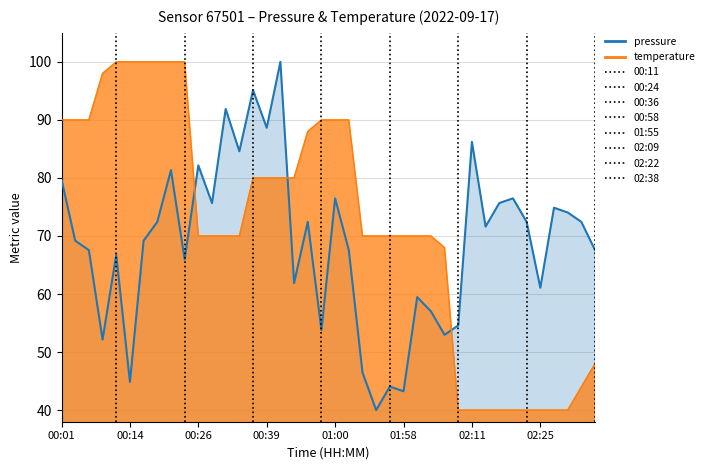

The value of temperature at 02:30 is 40.0. True or false?

True